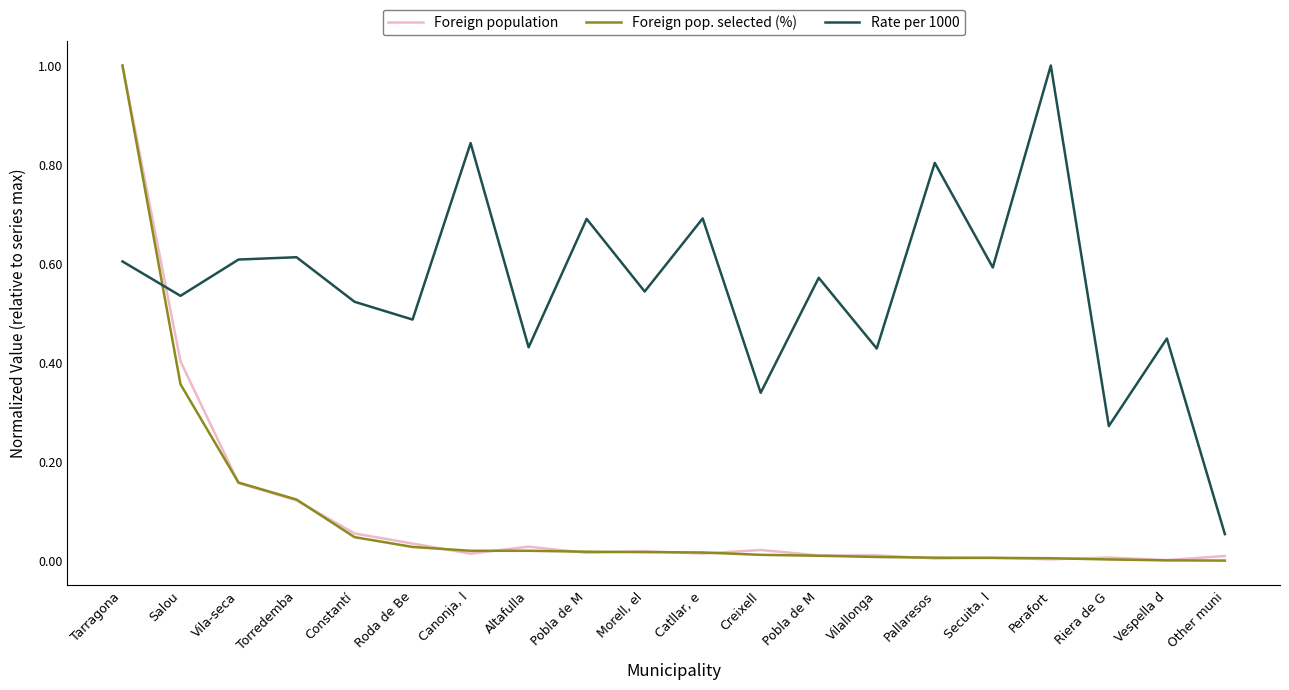

What are all the series names shown in the legend?

Foreign population, Foreign pop. selected (%), Rate per 1000